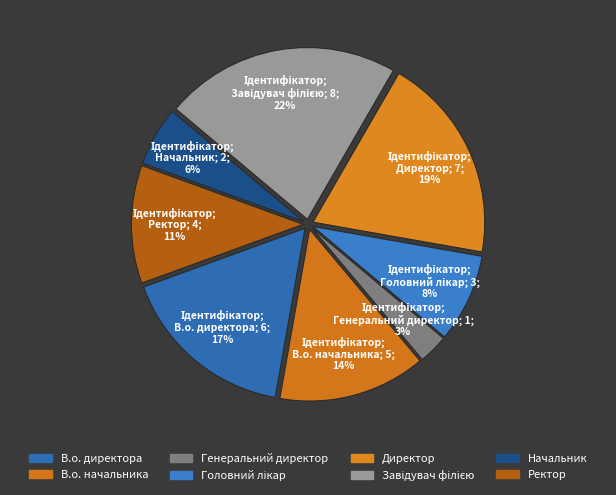

To the nearest percent, what is the average slice percentage?

12%